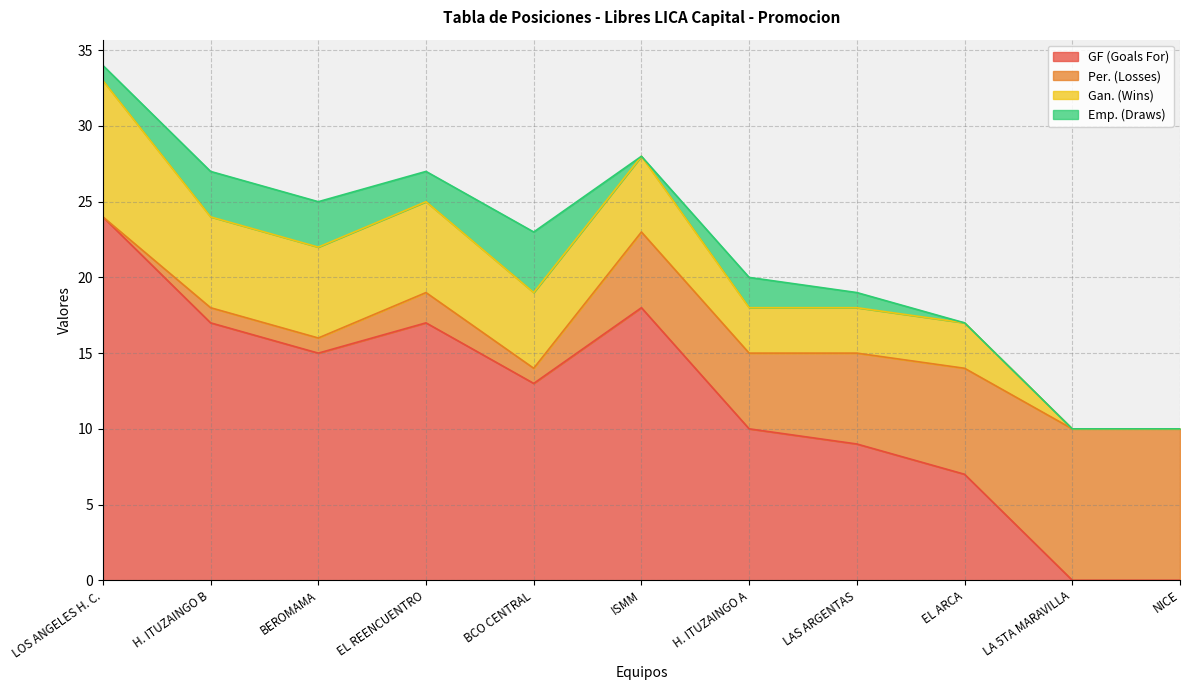

Which category has the lowest value across all series?

LA 5TA MARAVILLA